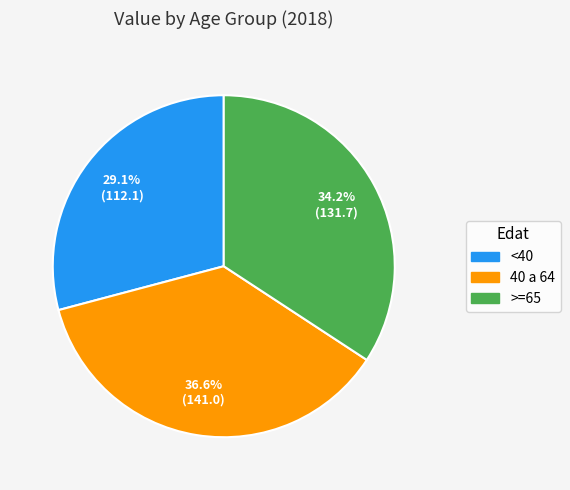

True or false: 40 a 64 accounts for 30% of the total.

False